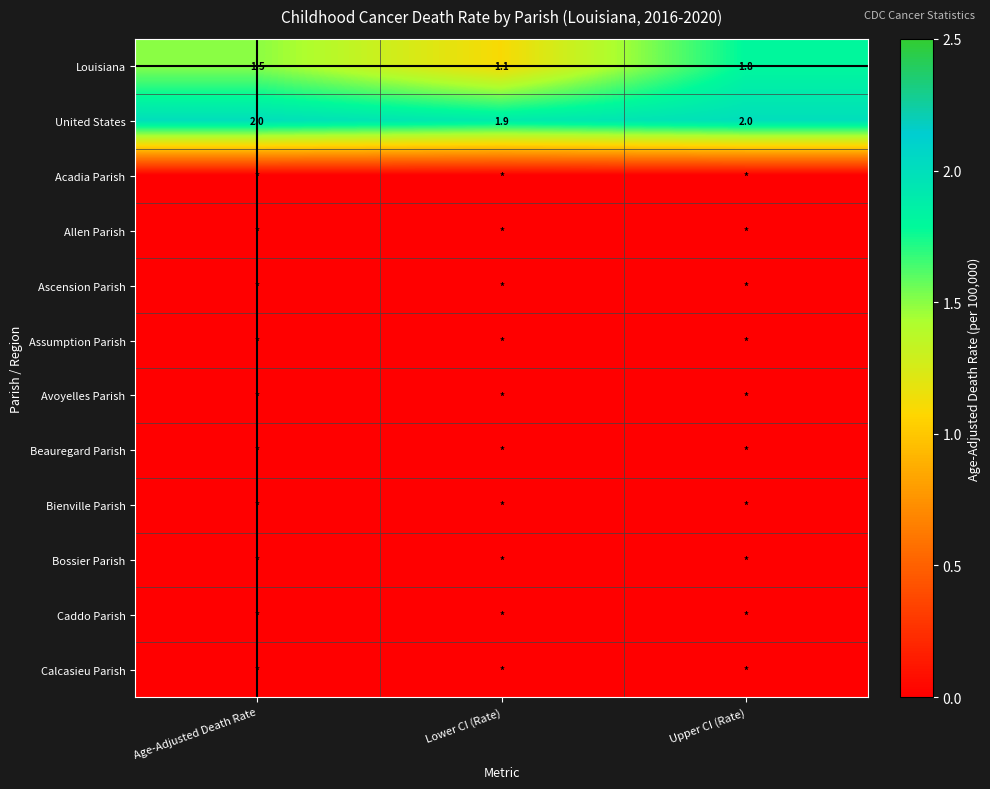

How many United States values are between 1 and 2?

3